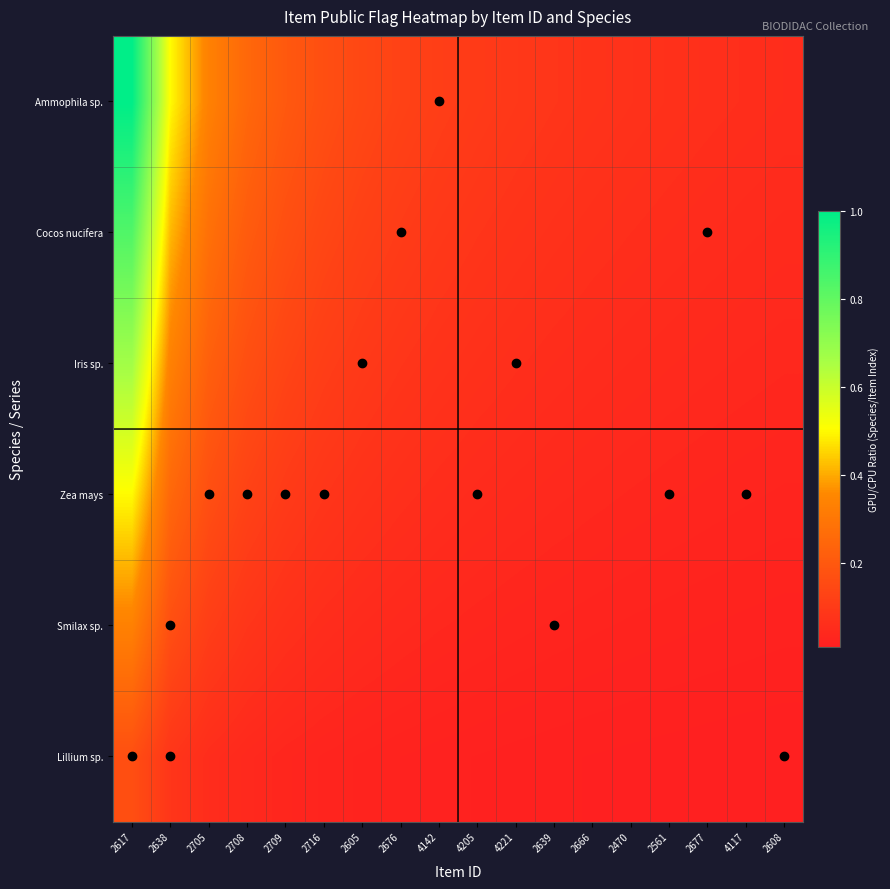

At how many categories does at least one series exceed 0?

18